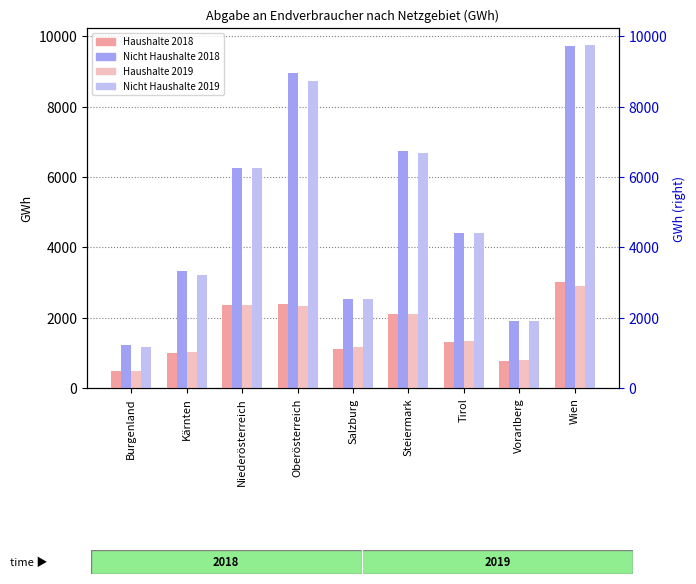

At which label does Nicht Haushalte 2018 reach its peak?

Wien